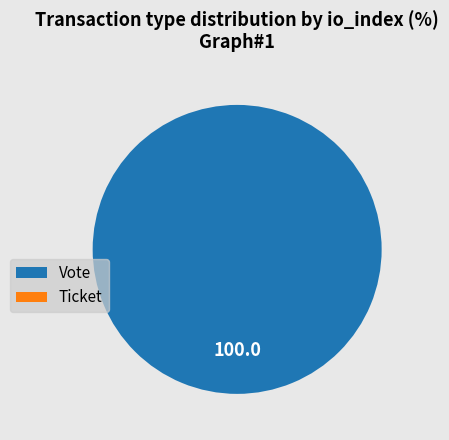

Which has a higher value, Ticket or Vote?

Vote